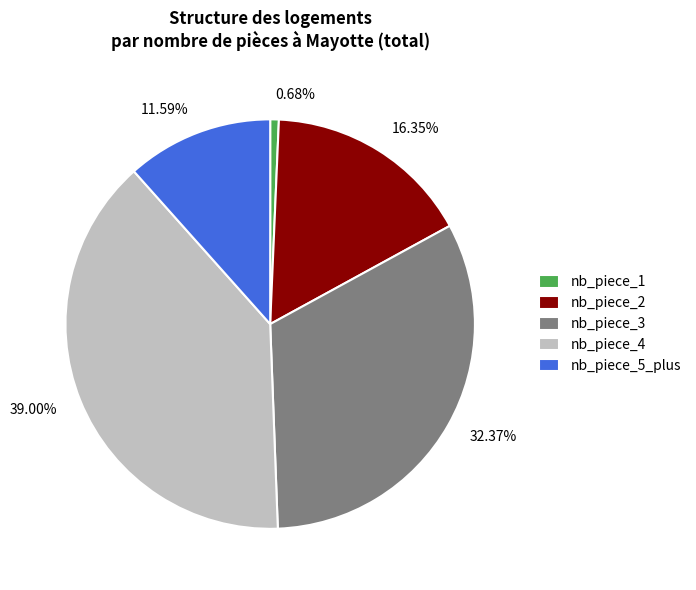

What percentage is the nb_piece_4 slice, to the nearest percent?

39%